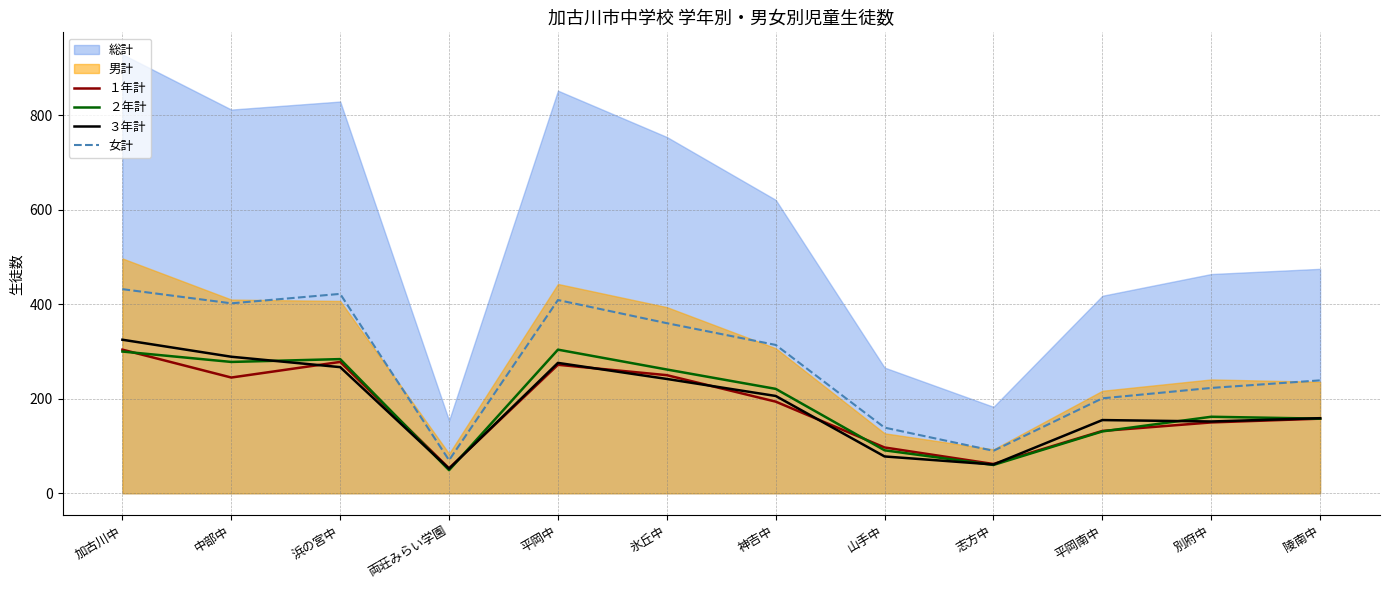

Which category has the lowest value in the 女計 series?

両荘みらい学園